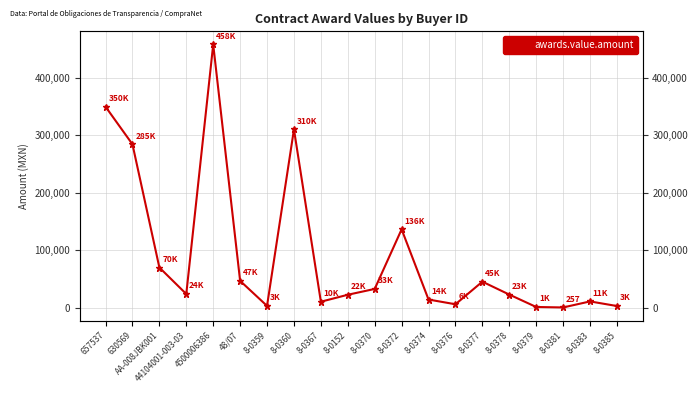

What is the greatest value displayed?

458422.1